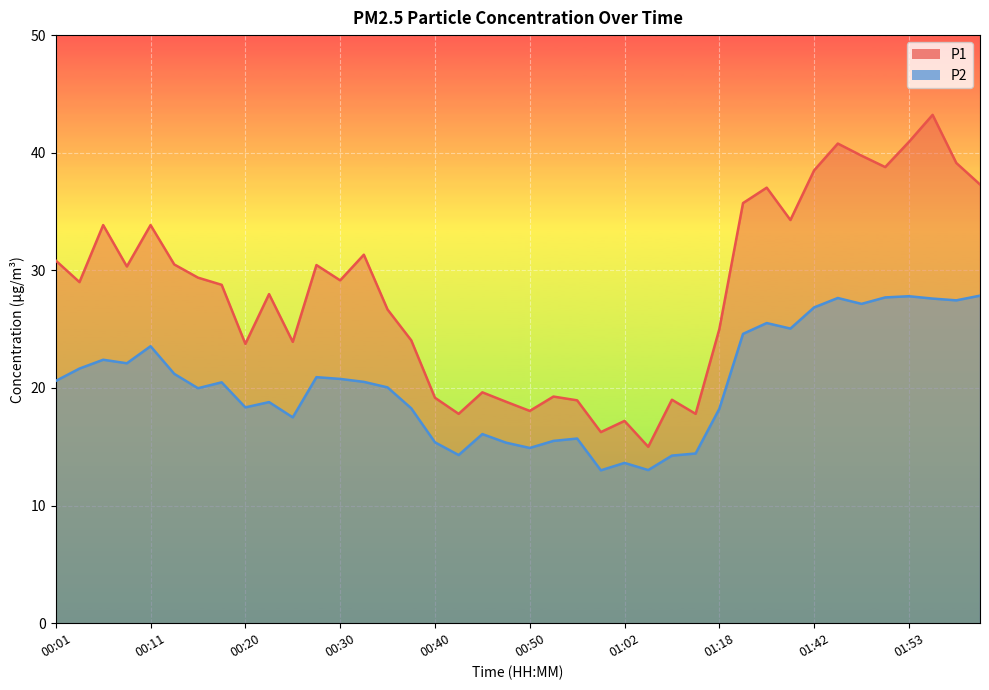

Is it true that P1 equals 16.8 at 01:45?

False